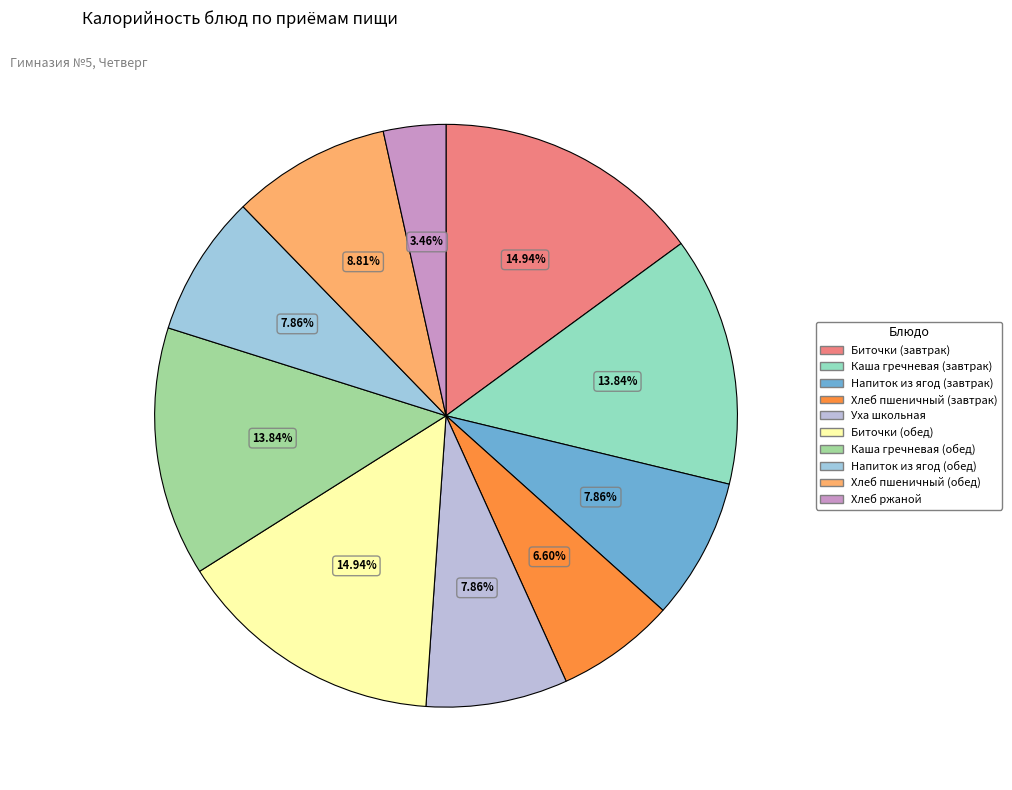

How many slices are in this pie chart?

10